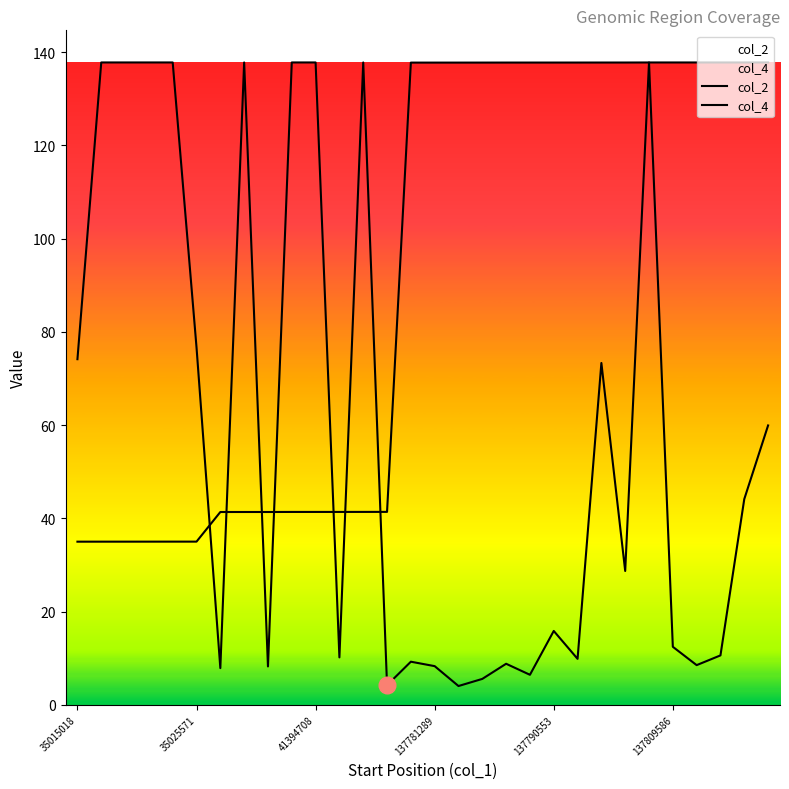

What is the sum of the col_2 values at 23 and 22?

275.6